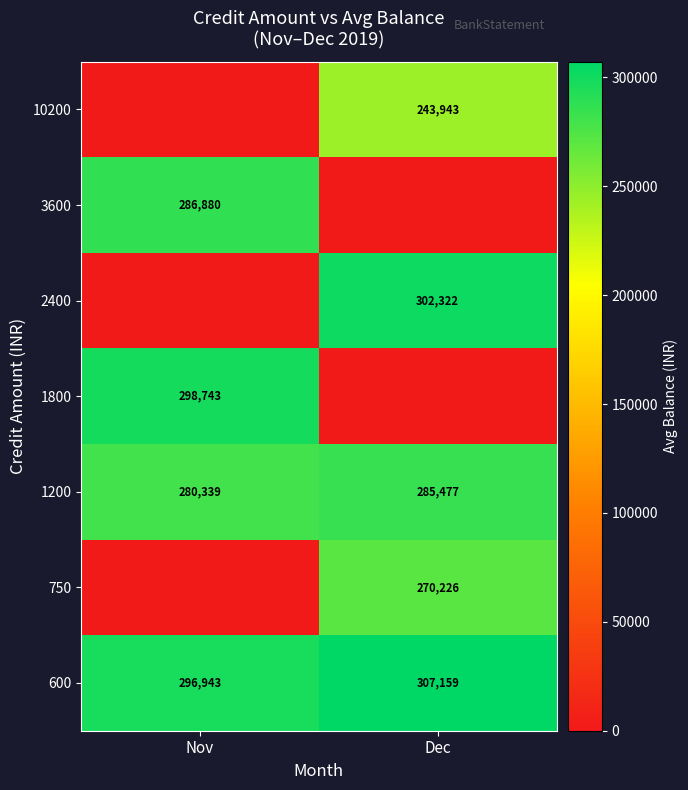

At which label does 600 reach its minimum?

Nov